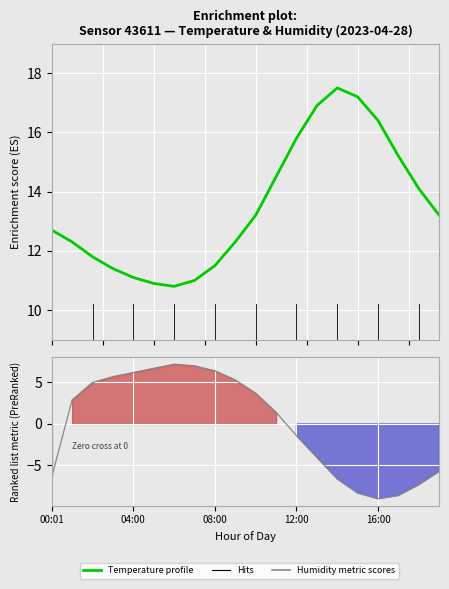

How many values in the Humidity metric series exceed 2?

10